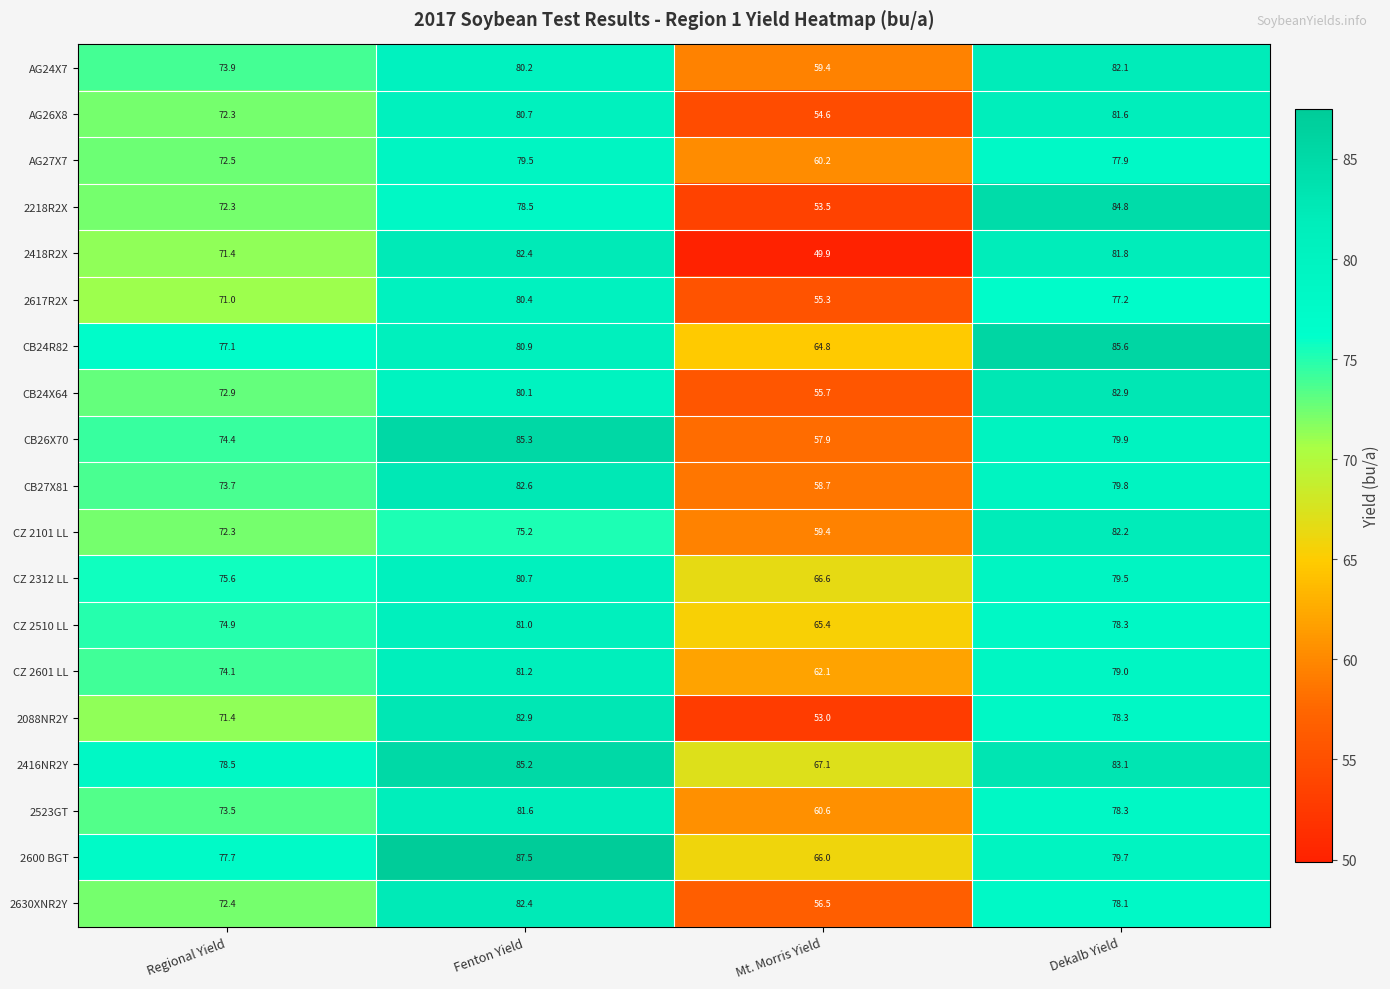

At how many categories does at least one series exceed 87?

1